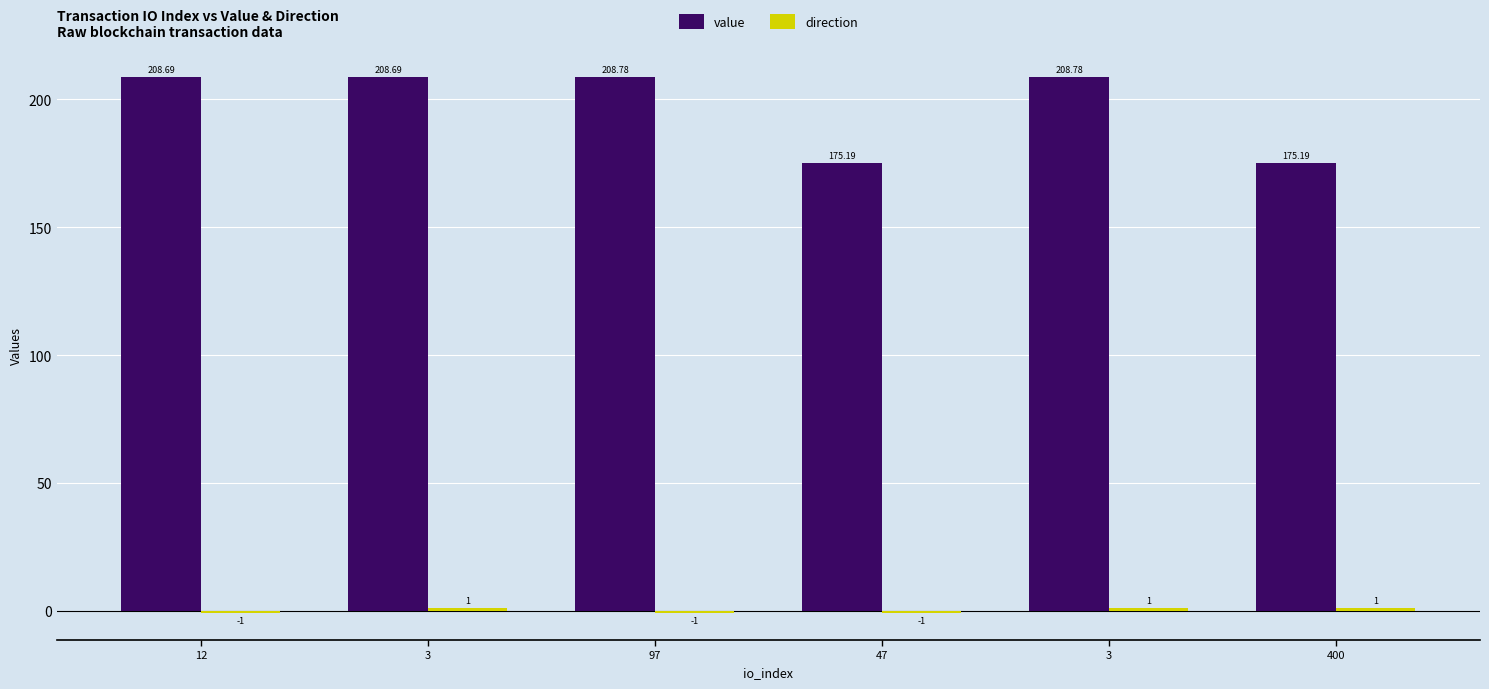

Read the direction value at 97.

-1.0